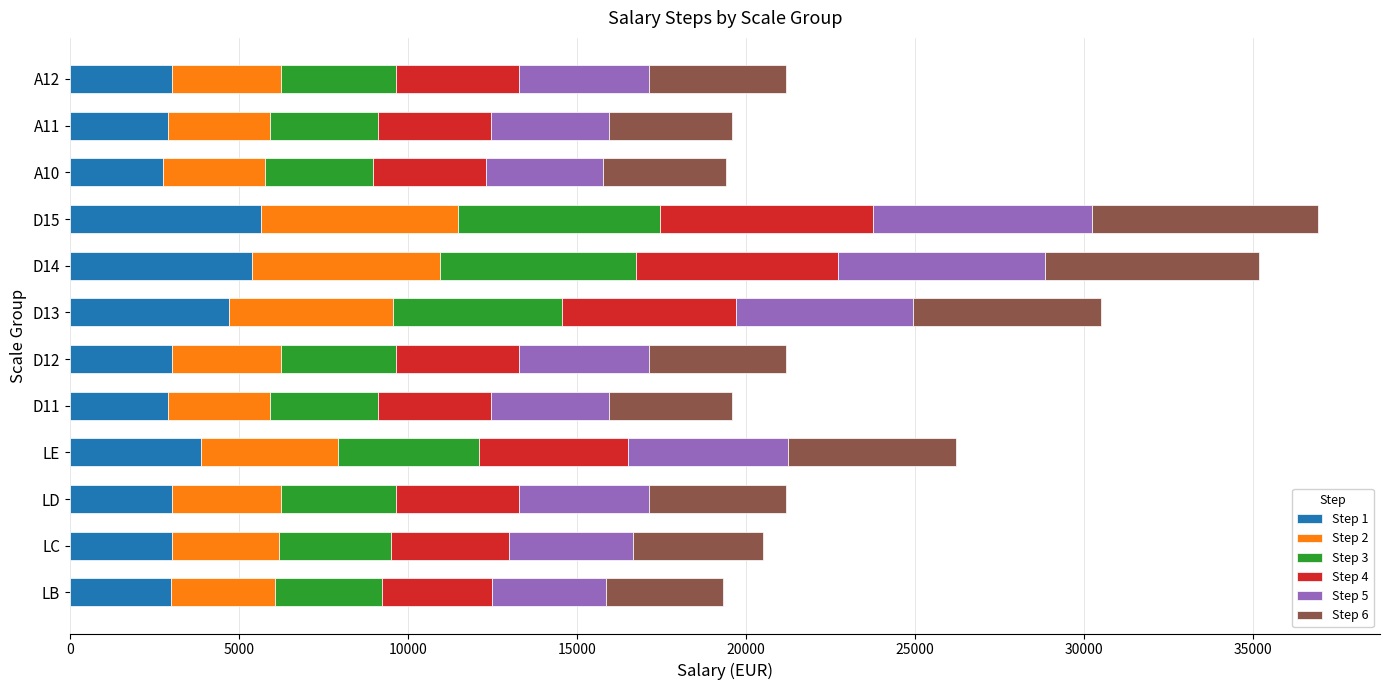

What is the maximum value for Step 1?

5668